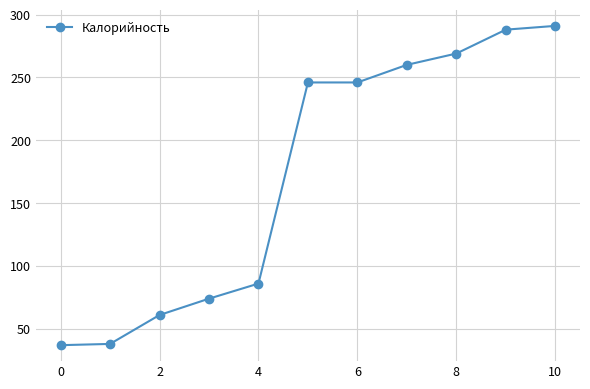

True or false: there are more than 2 points higher than both neighbors.

False